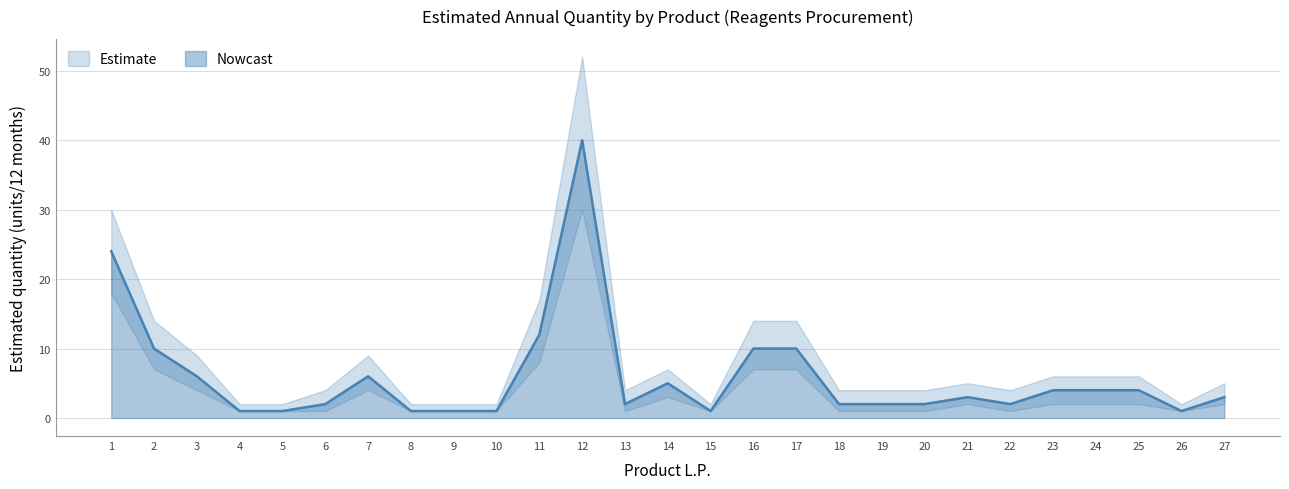

What is the minimum value for Upper bound?

2